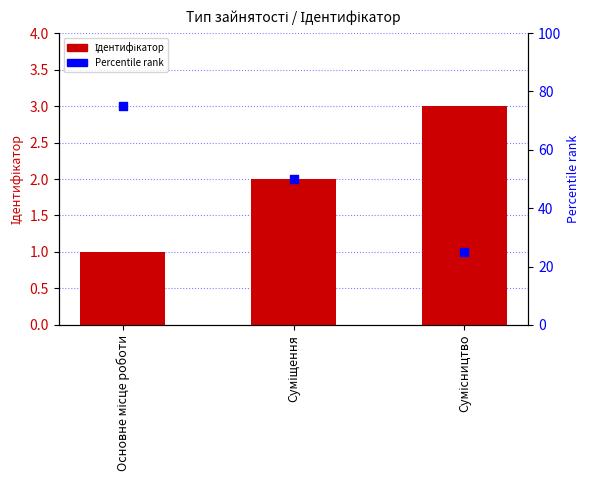

Which series has the largest total across all categories?

Percentile rank within the sample